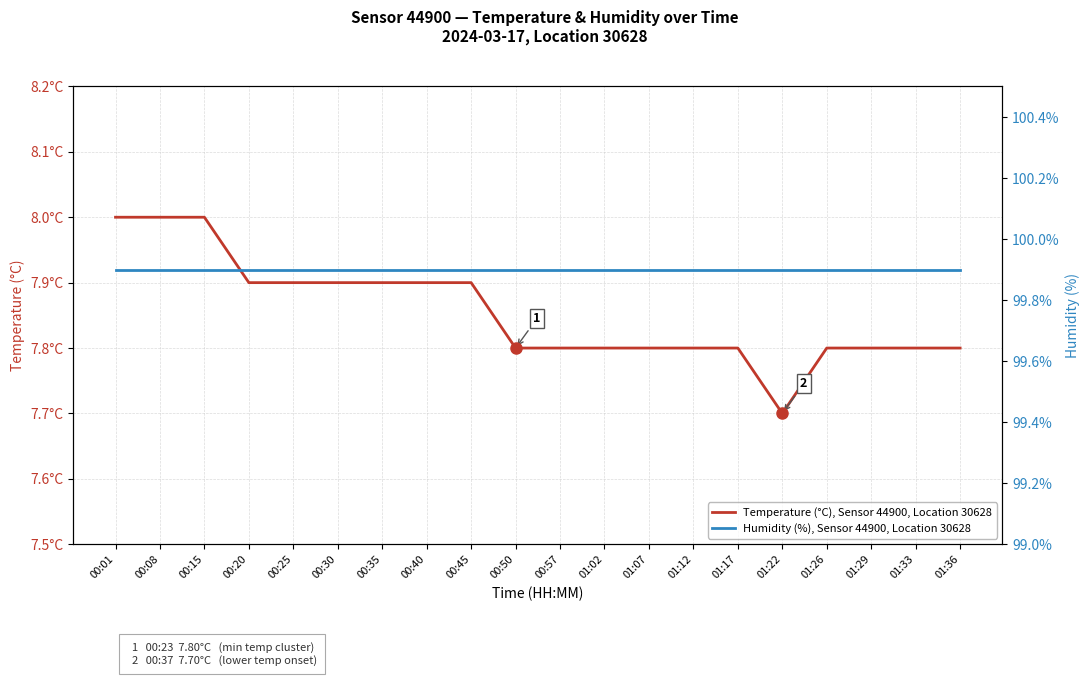

What is the difference between the maximum and minimum values in the Temperature (°C), Sensor 44900, Location 30628 series?

0.3